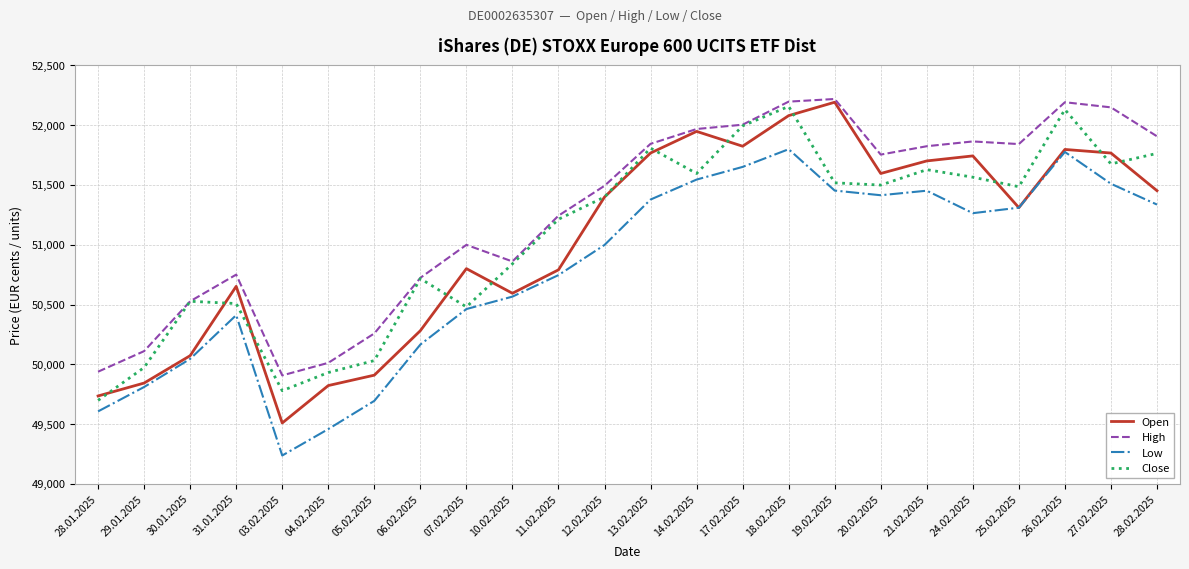

The value of Low at 10.02.2025 is 50566. True or false?

True